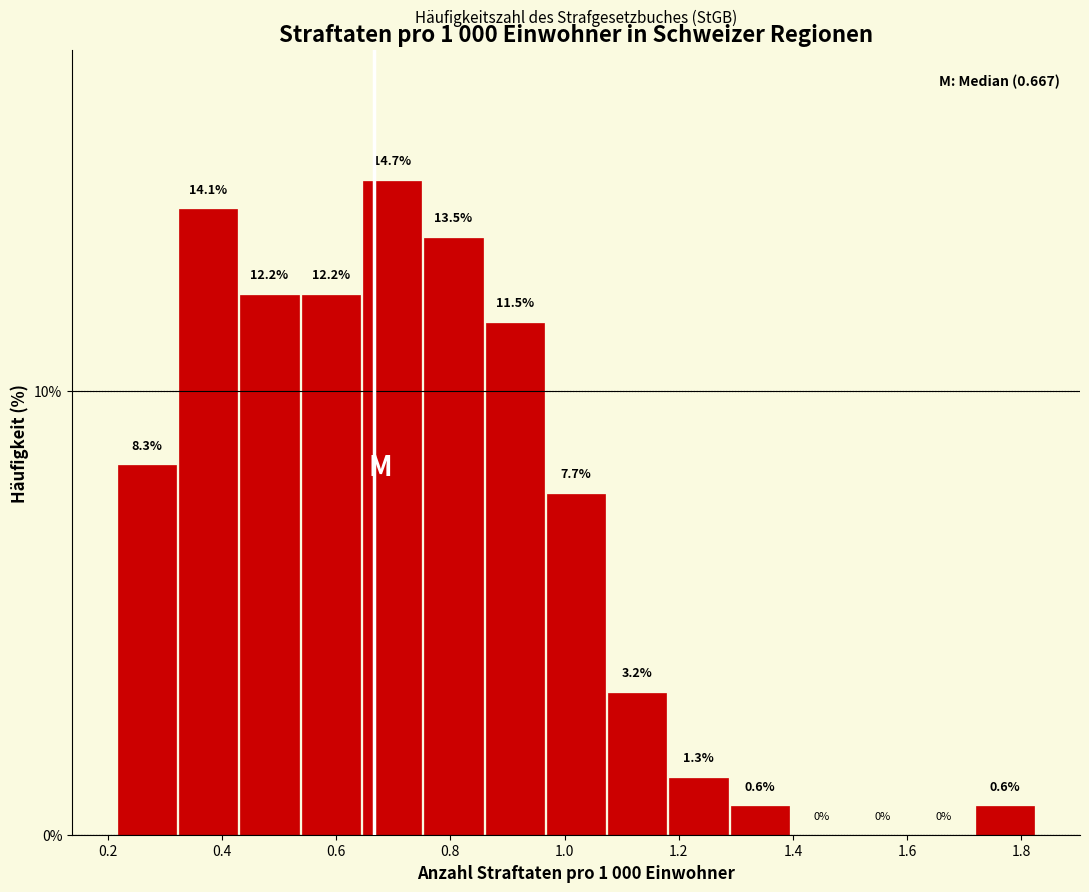

Reading left to right, list every bar in this chart as the range it spans on the x-axis followed by its height. The bar edges are not printed on the chart, so give them approximately, as read against the axis.

0.22 to 0.32: 8.3
0.32 to 0.42: 14.1
0.42 to 0.54: 12.2
0.54 to 0.64: 12.2
0.64 to 0.76: 14.7
0.76 to 0.86: 13.5
0.86 to 0.96: 11.5
0.96 to 1.08: 7.7
1.08 to 1.18: 3.2
1.18 to 1.28: 1.3
1.28 to 1.40: 0.6
1.40 to 1.50: 0.0
1.50 to 1.62: 0.0
1.62 to 1.72: 0.0
1.72 to 1.82: 0.6